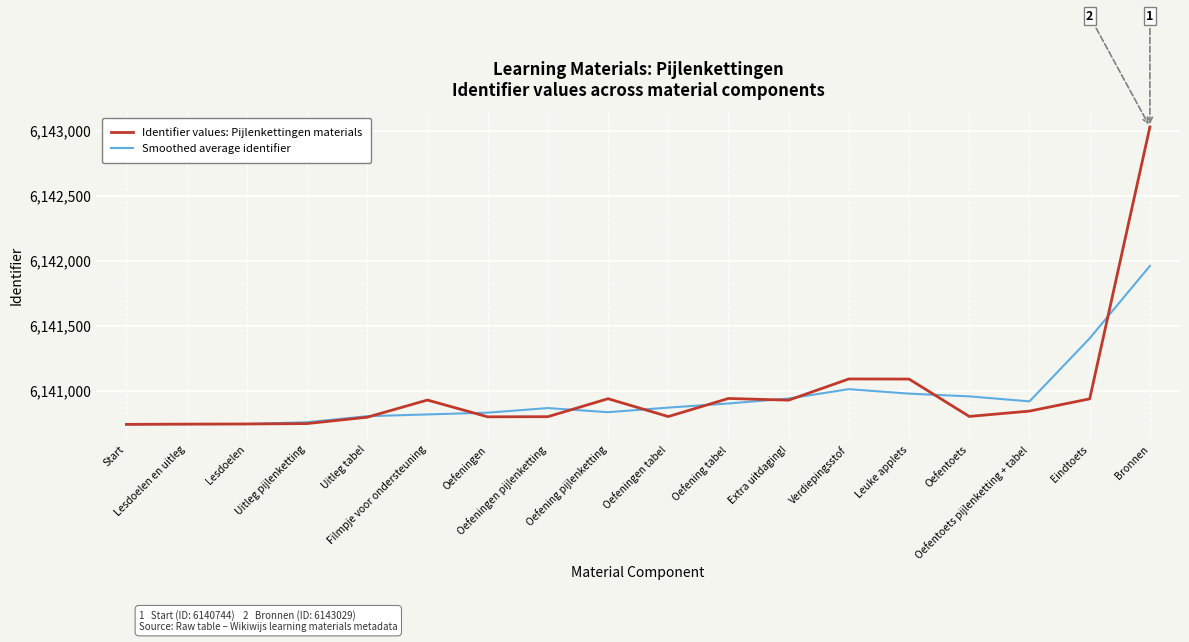

What is the maximum value for Identifier values: Pijlenkettingen materials?

6143029.0